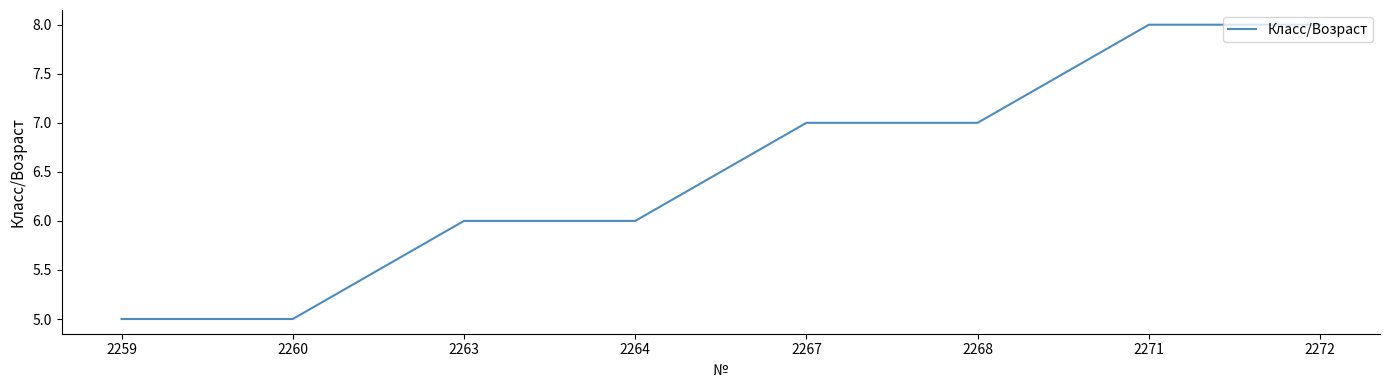

What is the smallest value displayed?

5